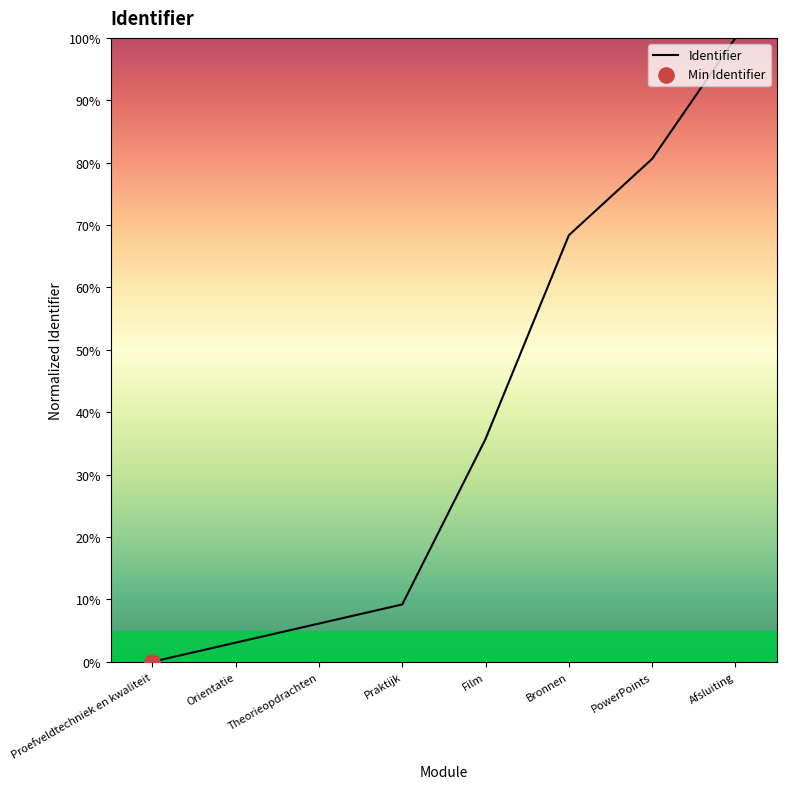

What is the ratio of the value at Praktijk to the value at Bronnen?

0.1